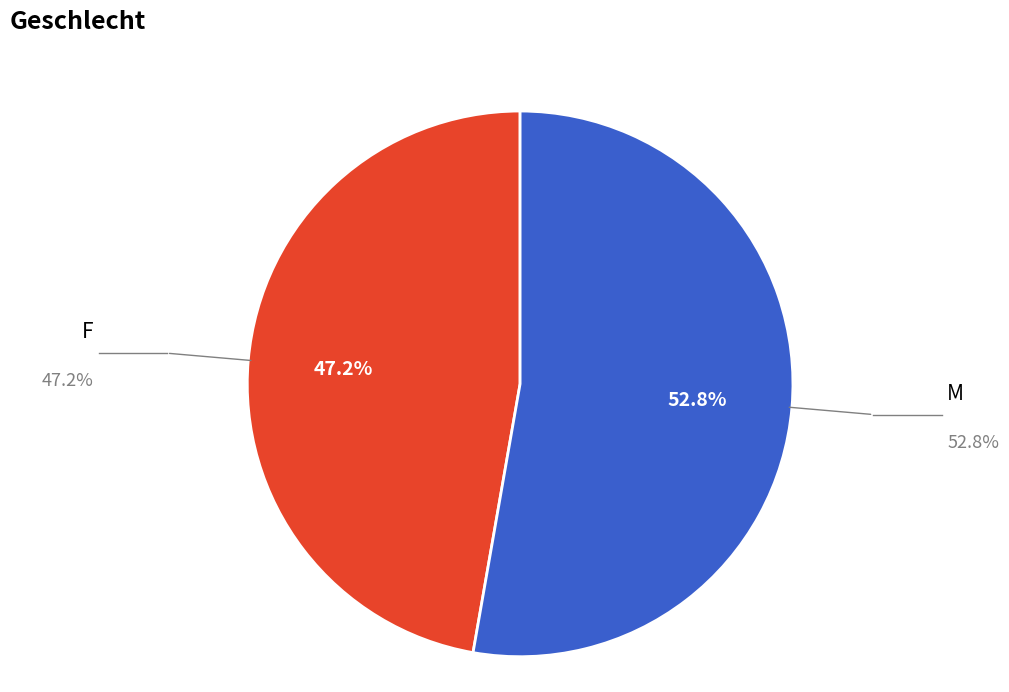

How many slices are in this pie chart?

2